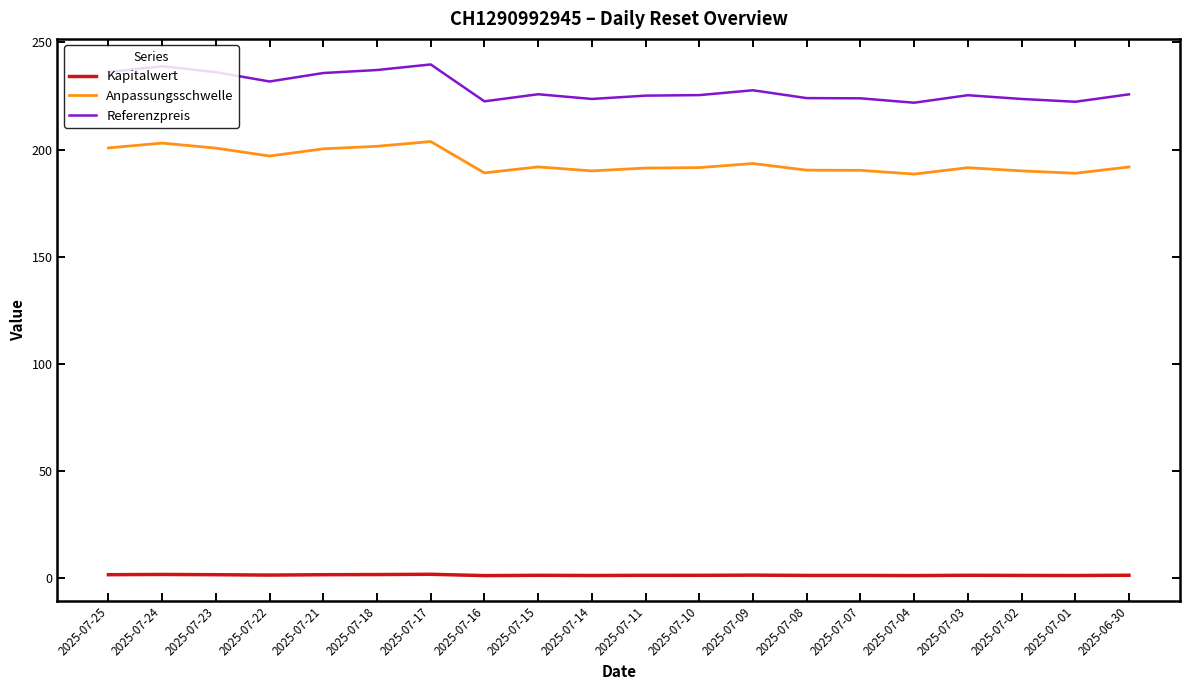

What is the maximum value shown in the chart?

239.8